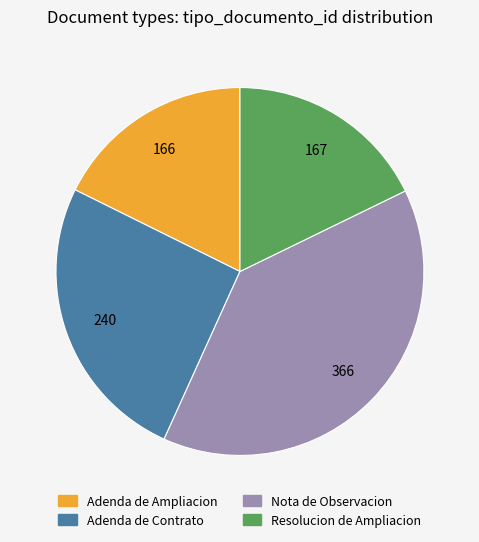

Which category has the biggest portion of the pie?

Nota de Observacion